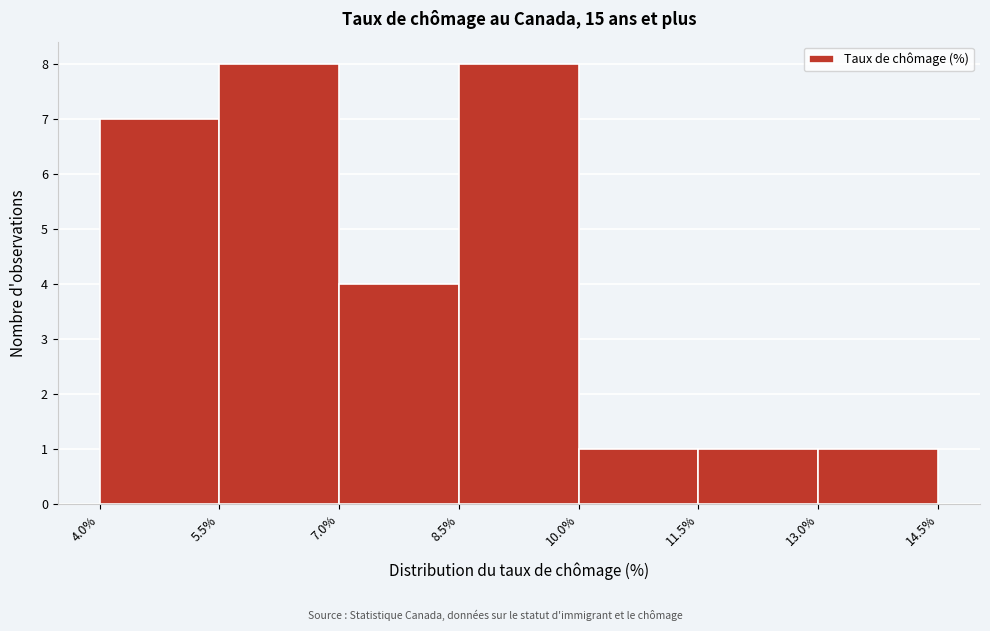

Reading left to right, transcribe this chart: for each bar, give the range it covers on the x-axis and its height. The values are not printed on the chart, so give them approximately, as read against the axis.

4.0% to 5.5%: 7
5.5% to 7.0%: 8
7.0% to 8.5%: 4
8.5% to 10.0%: 8
10.0% to 11.5%: 1
11.5% to 13.0%: 1
13.0% to 14.5%: 1